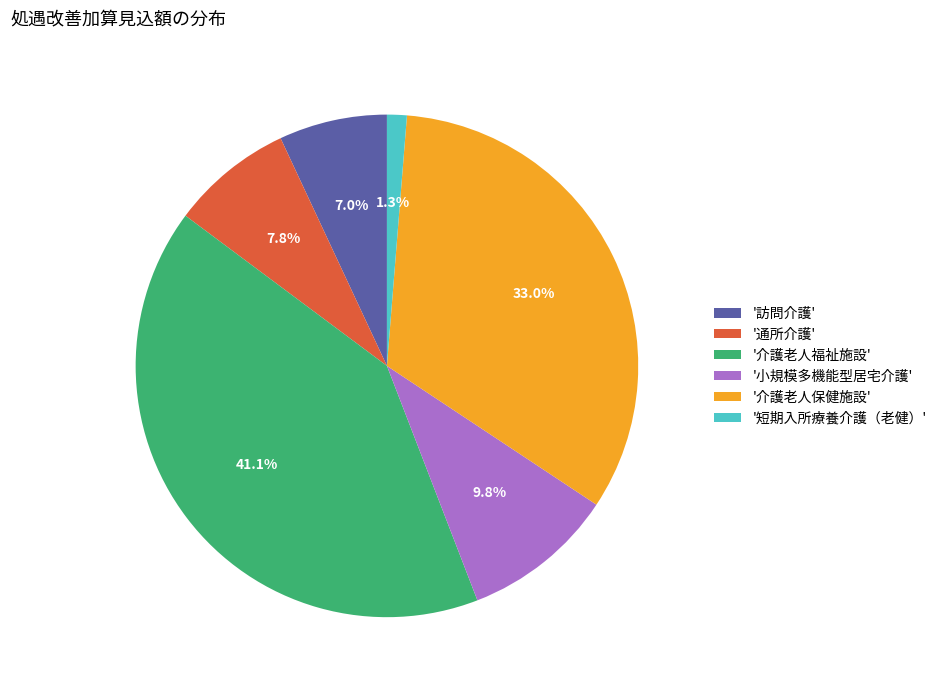

How much of the chart is everything except '通所介護'?

92.2%